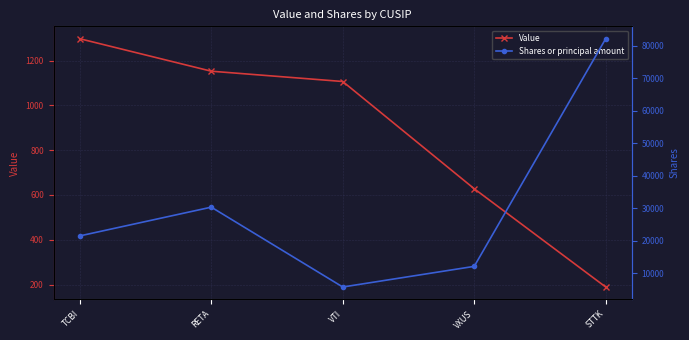

Does the chart have visible grid lines?

Yes